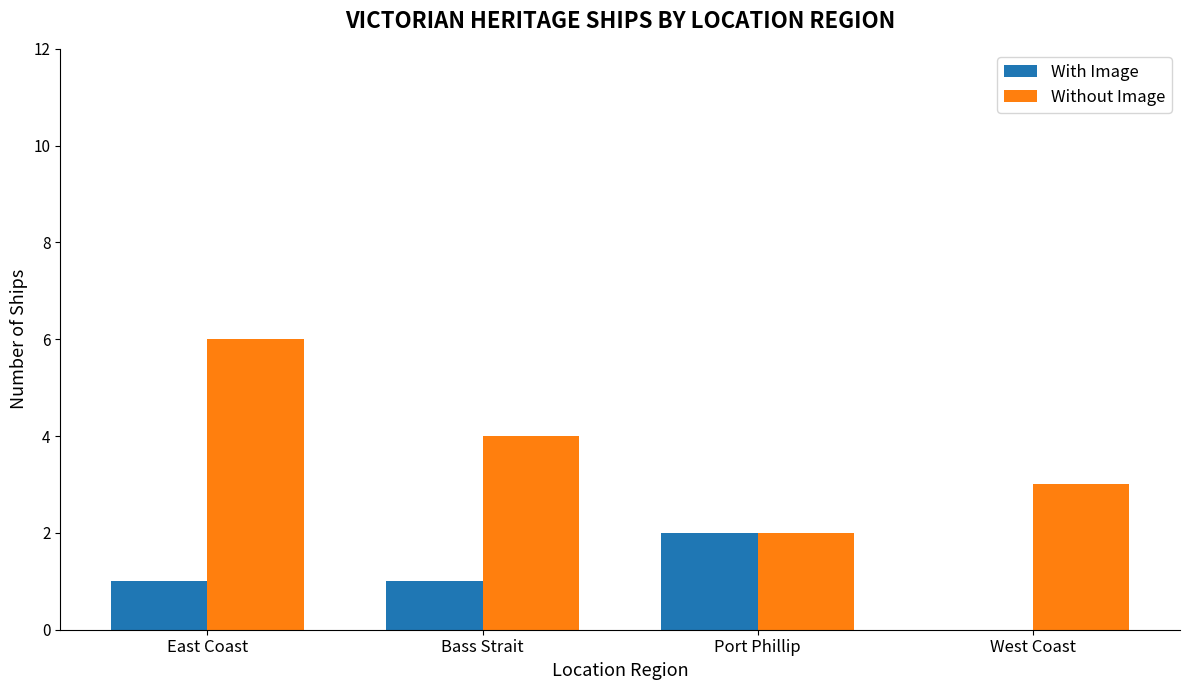

What is the sum of the Without Image values at Bass Strait and West Coast?

7